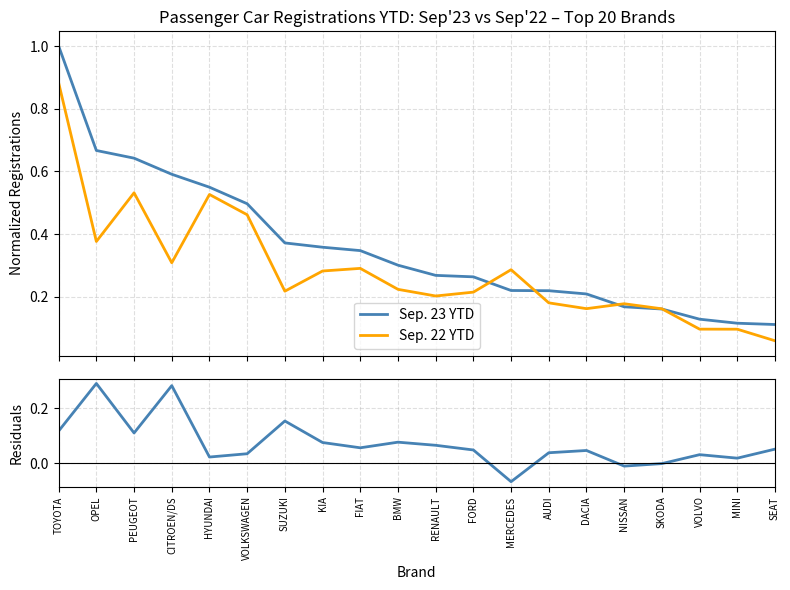

True or false: Sep. 23 YTD has a value of 0.7 at OPEL.

True